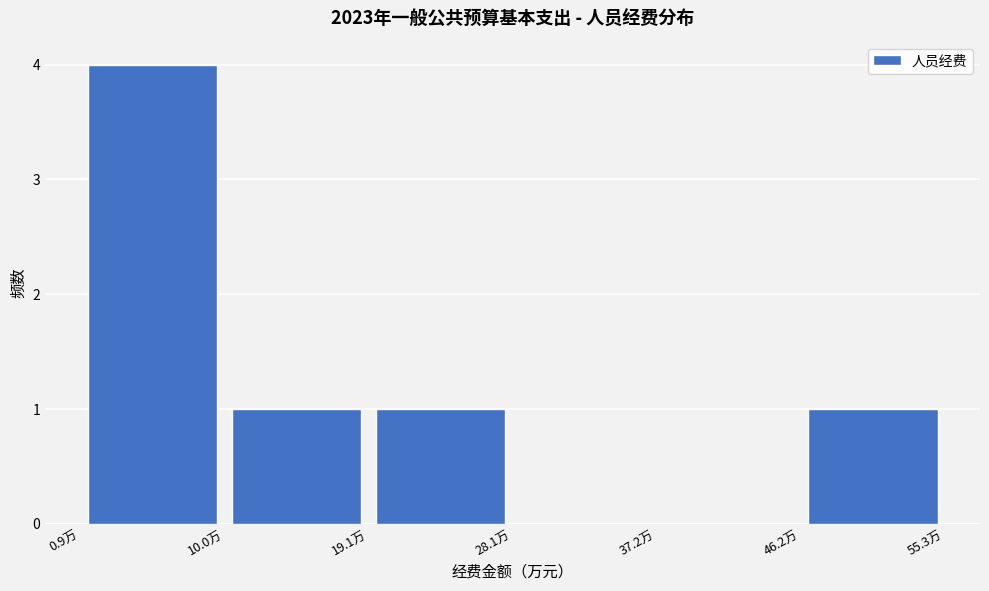

Reading left to right, list every bar in this chart as the range it spans on the x-axis followed by its height. Neither the bar edges nor the heights are printed on the chart, so give them approximately, as read against the axes.

1 to 10: 4
10 to 19: 1
19 to 28: 1
28 to 37: 0
37 to 46: 0
46 to 55: 1